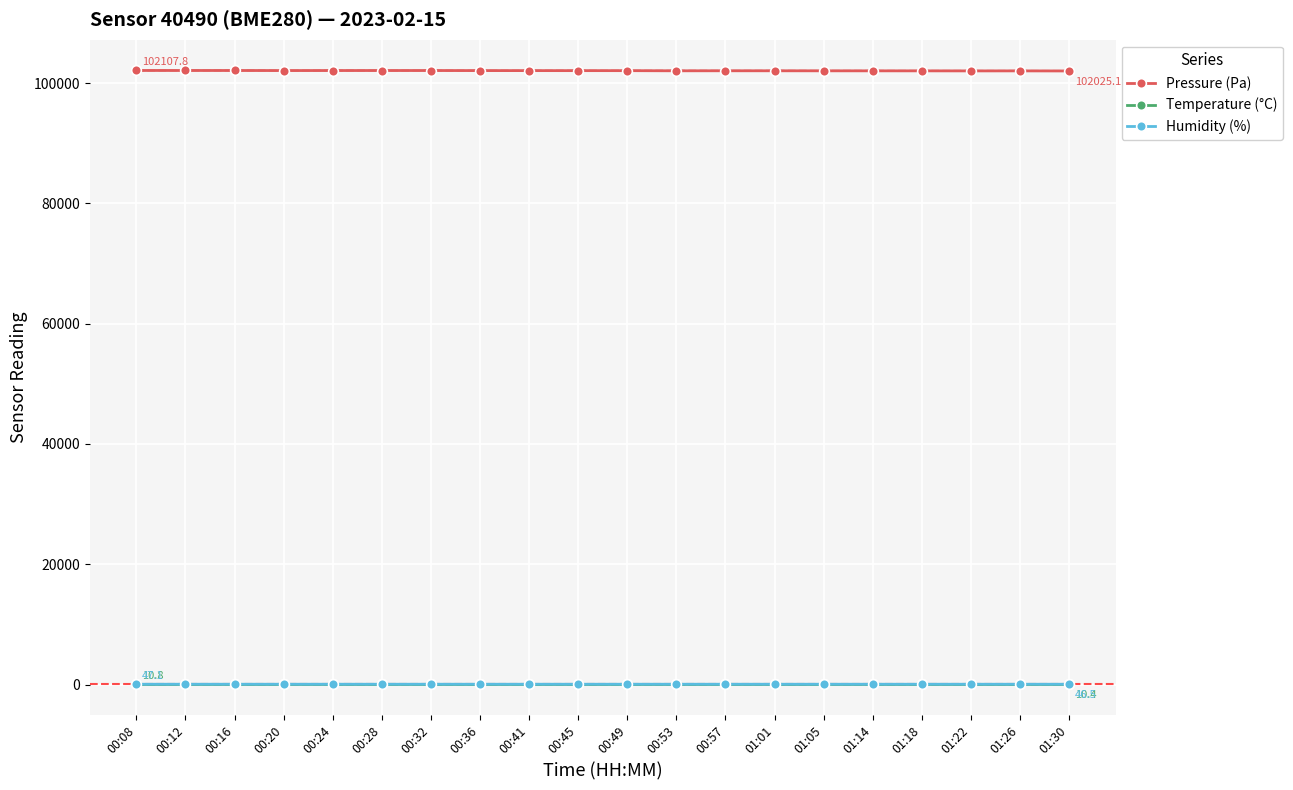

Rank the series by their maximum value, from highest to lowest.

Pressure (Pa), Humidity (%), Temperature (°C)